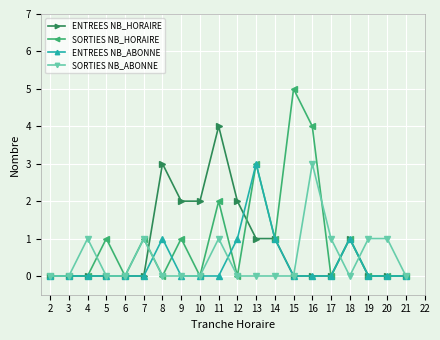

How many lines are shown in the chart?

4